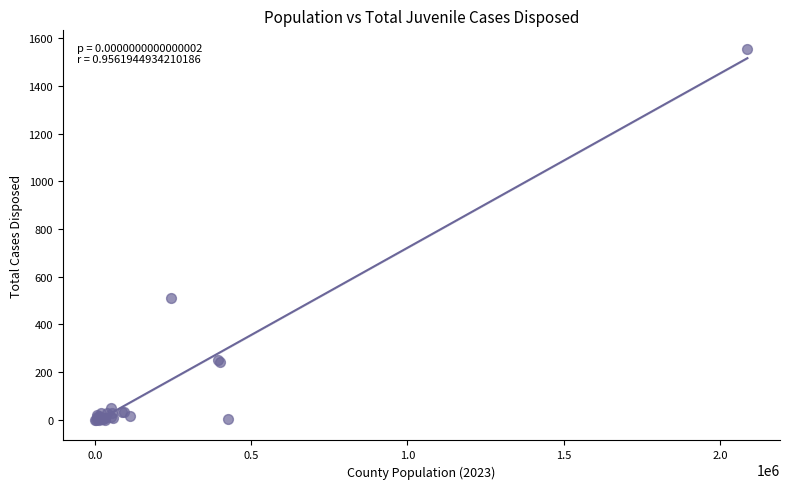

What Y value in the scatter plot is closest to 777?

510